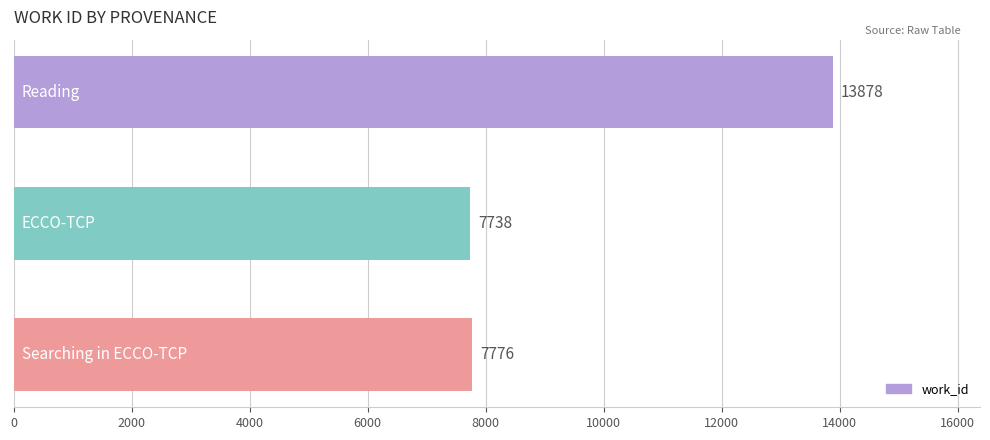

How many distinct data groups are displayed?

1